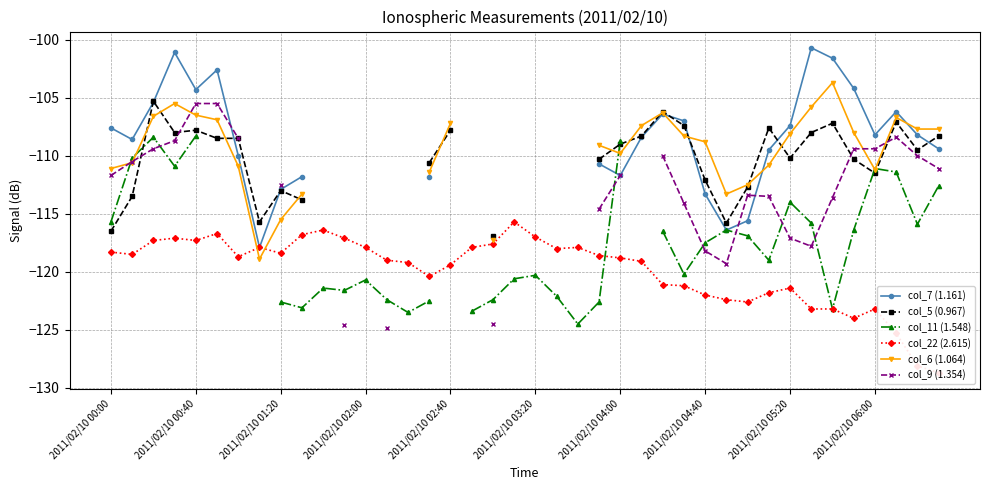

True or false: col_22 (2.615) has more than 1 interior local peaks.

True